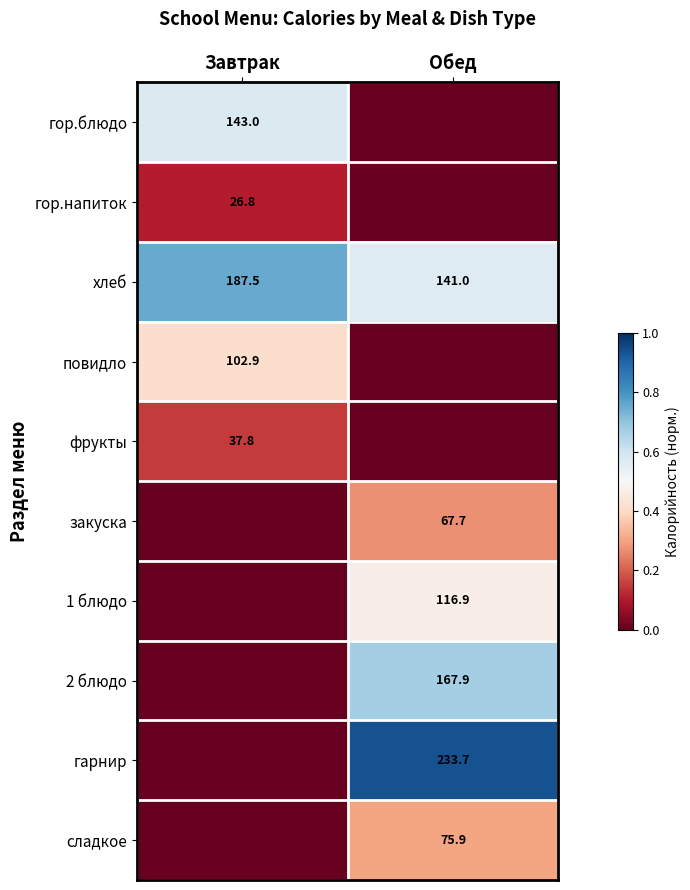

The value of 2 блюдо at Обед is 167.9. True or false?

True